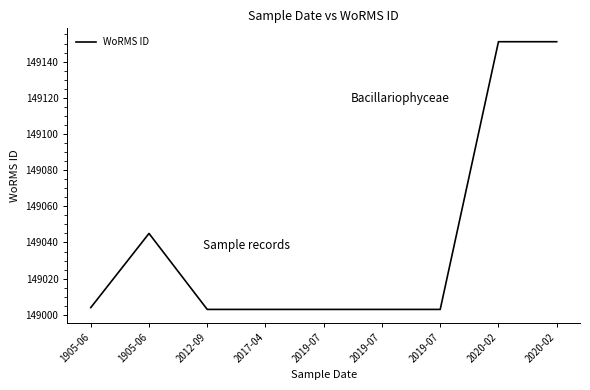

What is the minimum value shown in the chart?

149003